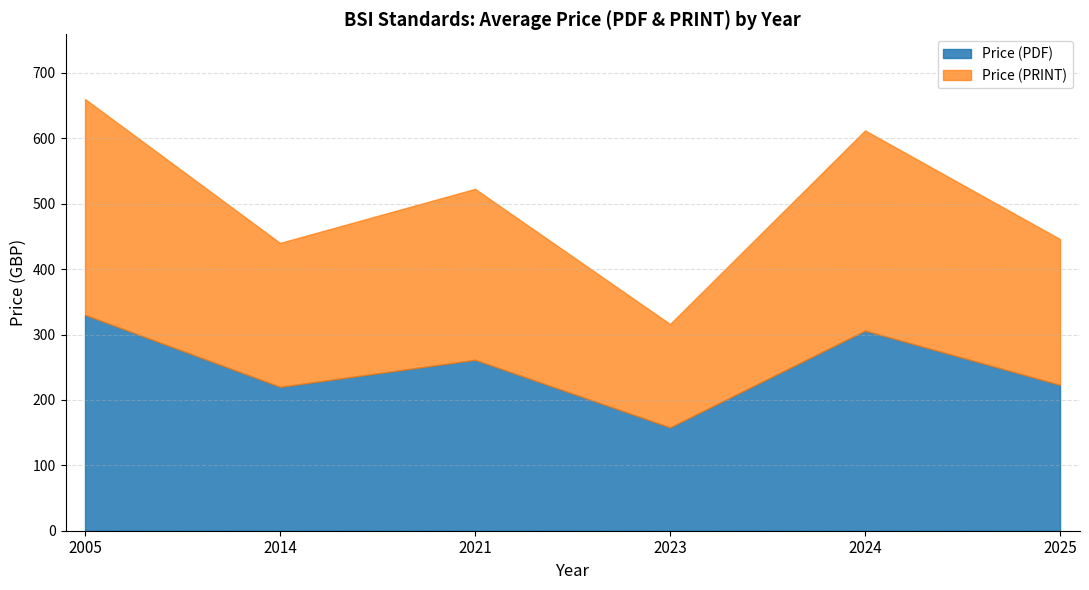

True or false: Price (PRINT) and Price (PDF) intersect in this chart.

False